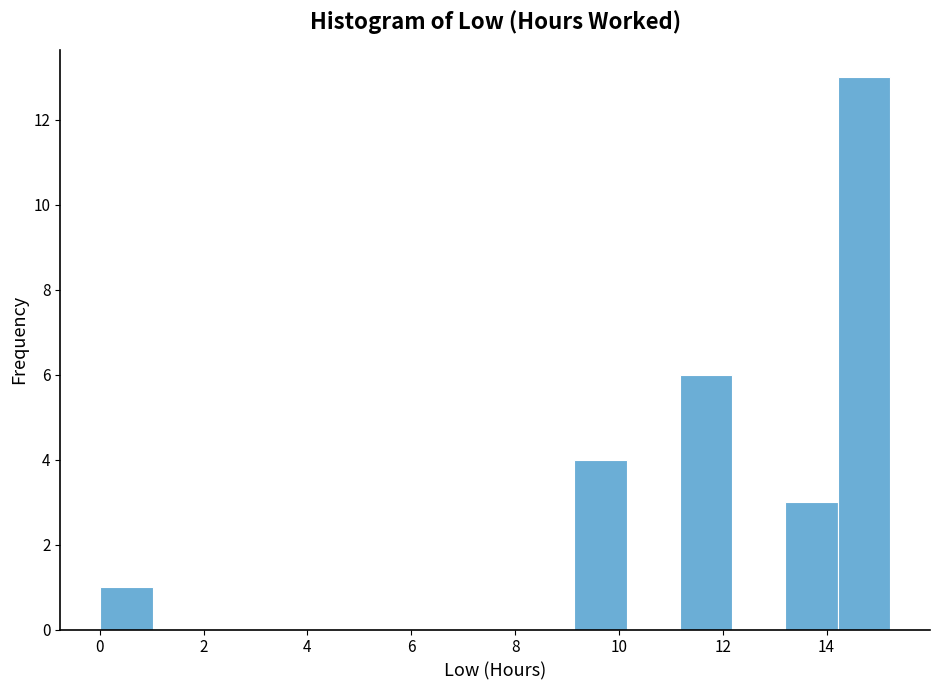

Over which range of the x-axis is the bar tallest?

14.2 to 15.2